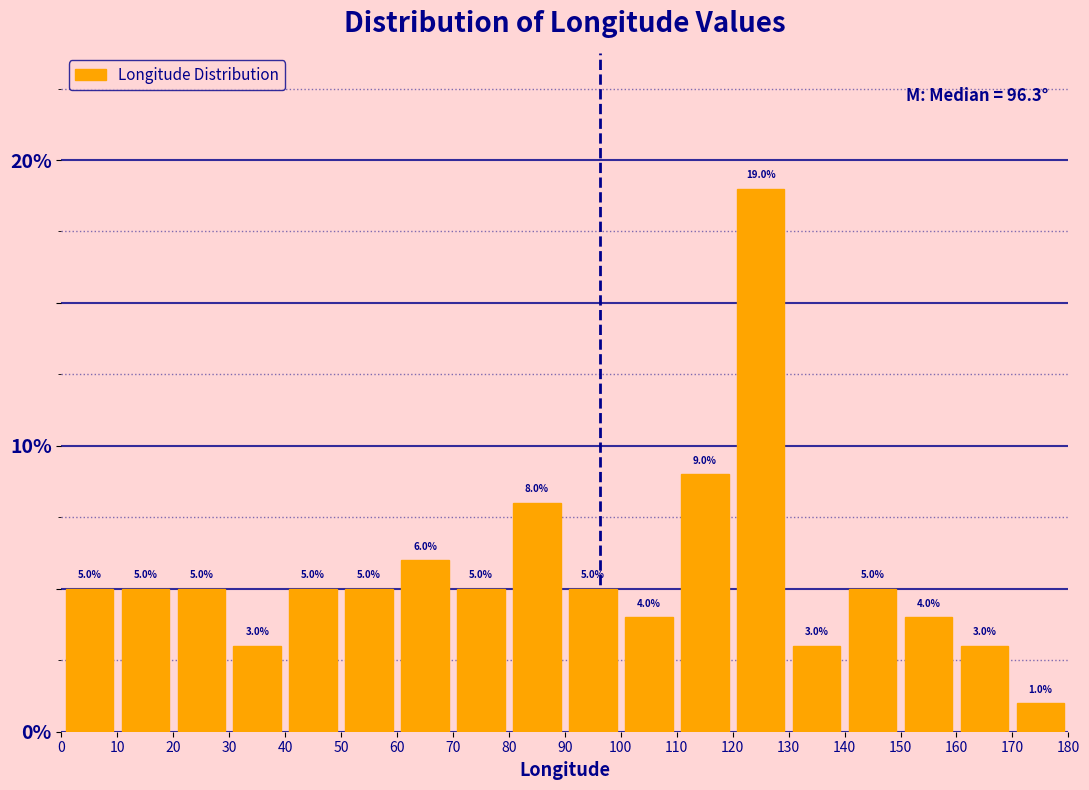

What is the height of the bar covering 70 to 80 on the x-axis?

5.0